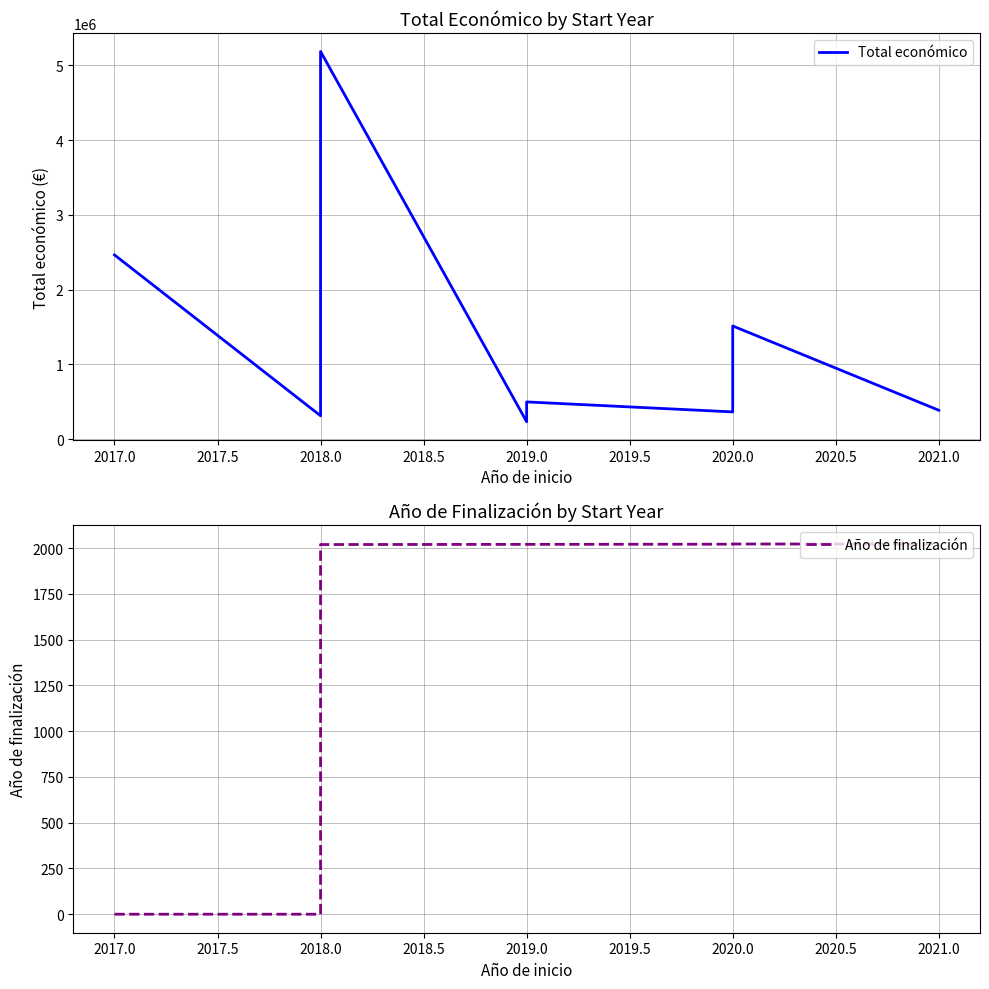

In Total económico, how many points are higher than both neighbors (excluding endpoints)?

3